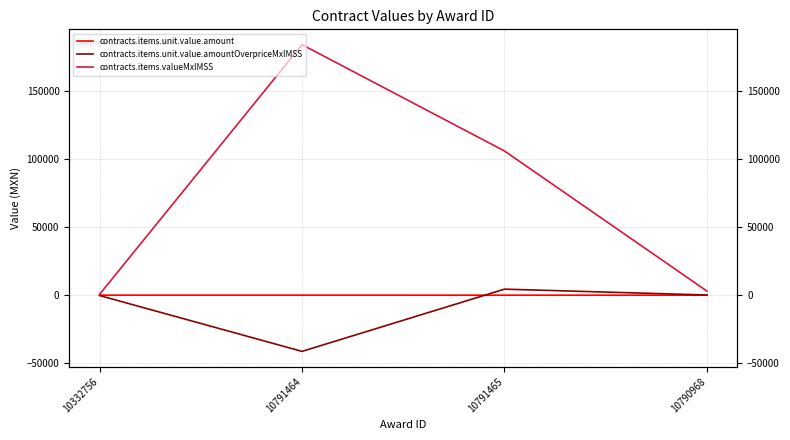

Reading left to right, list all the values displayed in this chart.

contracts.items.unit.value.amount: 92.0	72.4	67.0	69.7
contracts.items.unit.value.amountOverpriceMxIMSS: -194.4	-41145.3	4481.9	188.6
contracts.items.valueMxIMSS: 634.8	183764.8	105808.5	3072.4